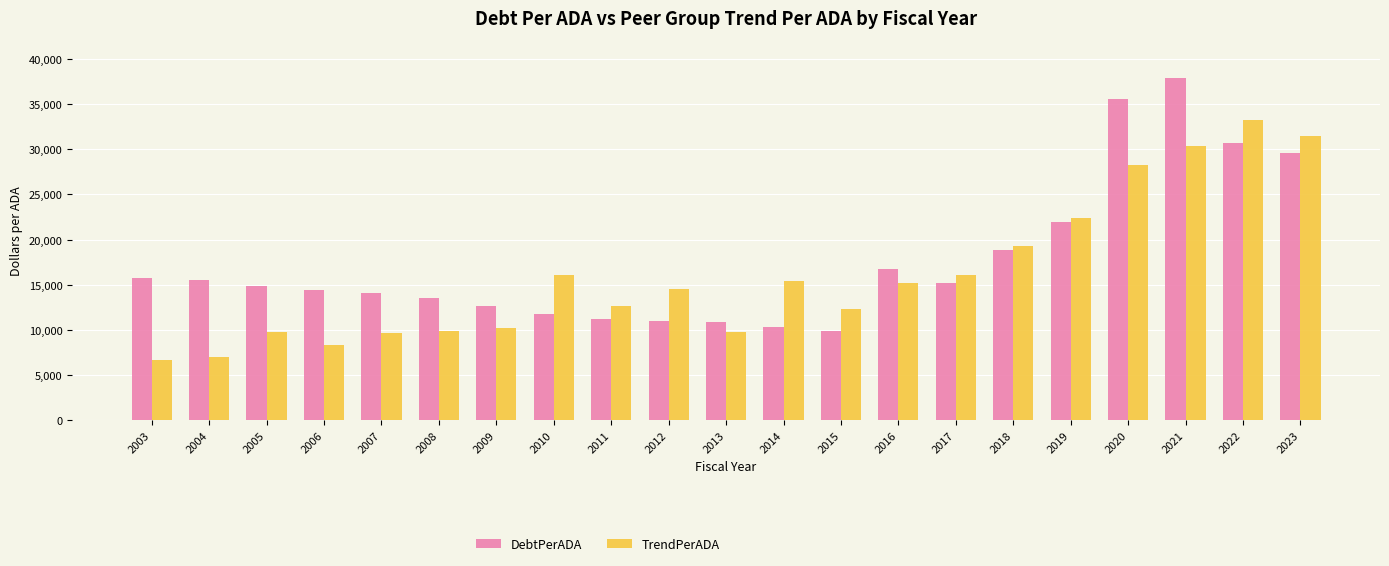

What is the total value across all series at 2003?

22427.7